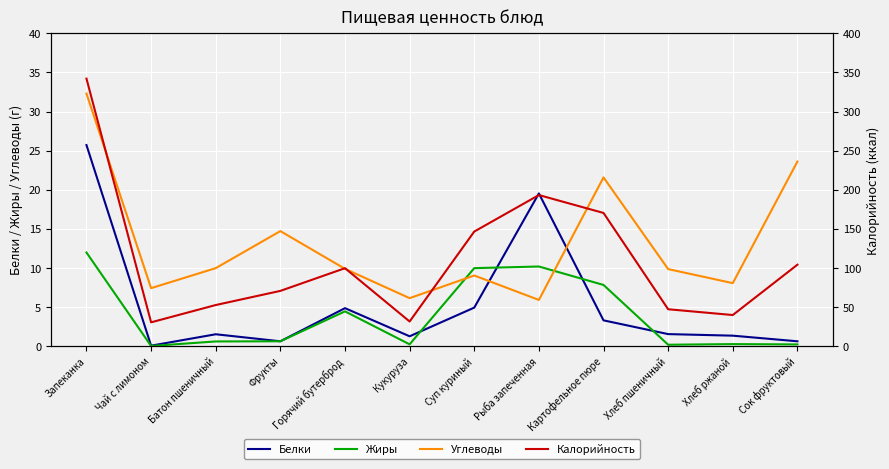

Is the value of Белки at Хлеб пшеничный greater than the value of Жиры at Картофельное пюре?

No